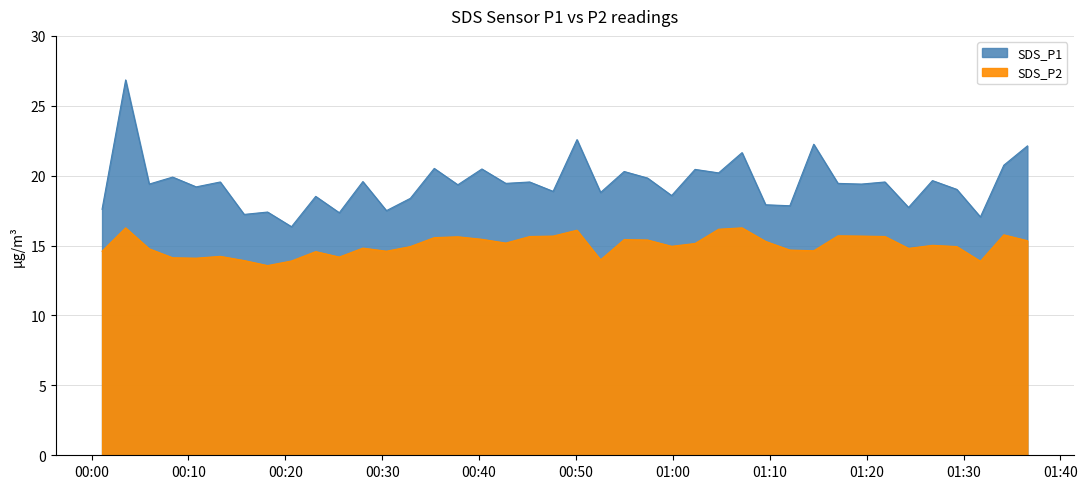

Which series changed the most between 2021/11/15 01:09:34 and 2021/11/15 01:17:02?

SDS_P1